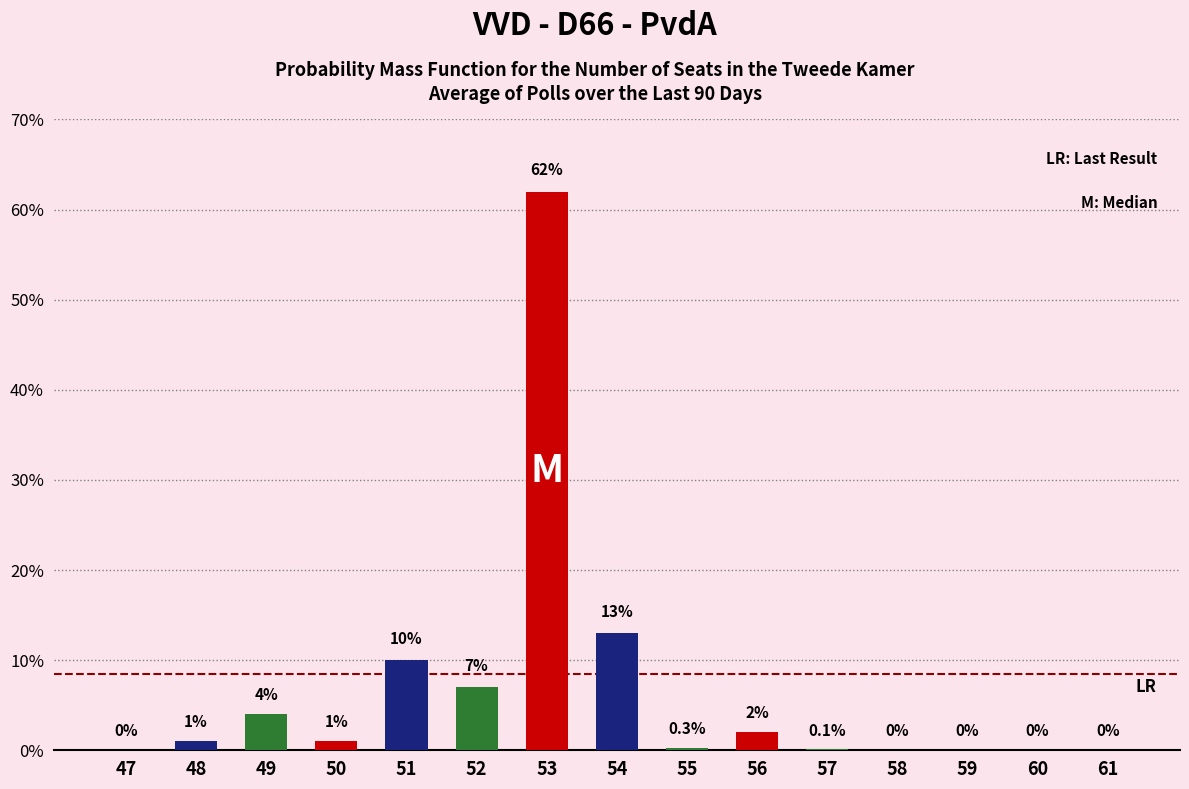

Reading left to right, list all the values displayed in this chart.

47=0.0	48=1.0	49=4.0	50=1.0	51=10.0	52=7.0	53=62.0	54=13.0	55=0.3	56=2.0	57=0.1	58=0.0	59=0.0	60=0.0	61=0.0